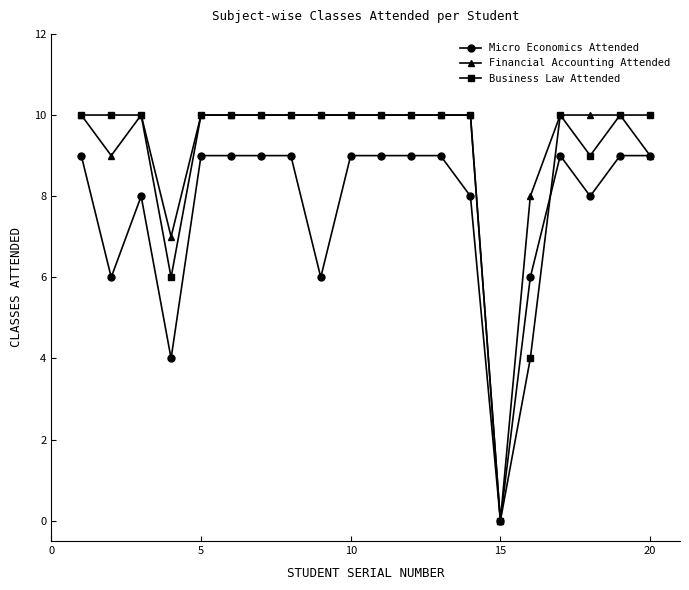

True or false: Micro Economics Attended has more than 1 interior local peaks.

True